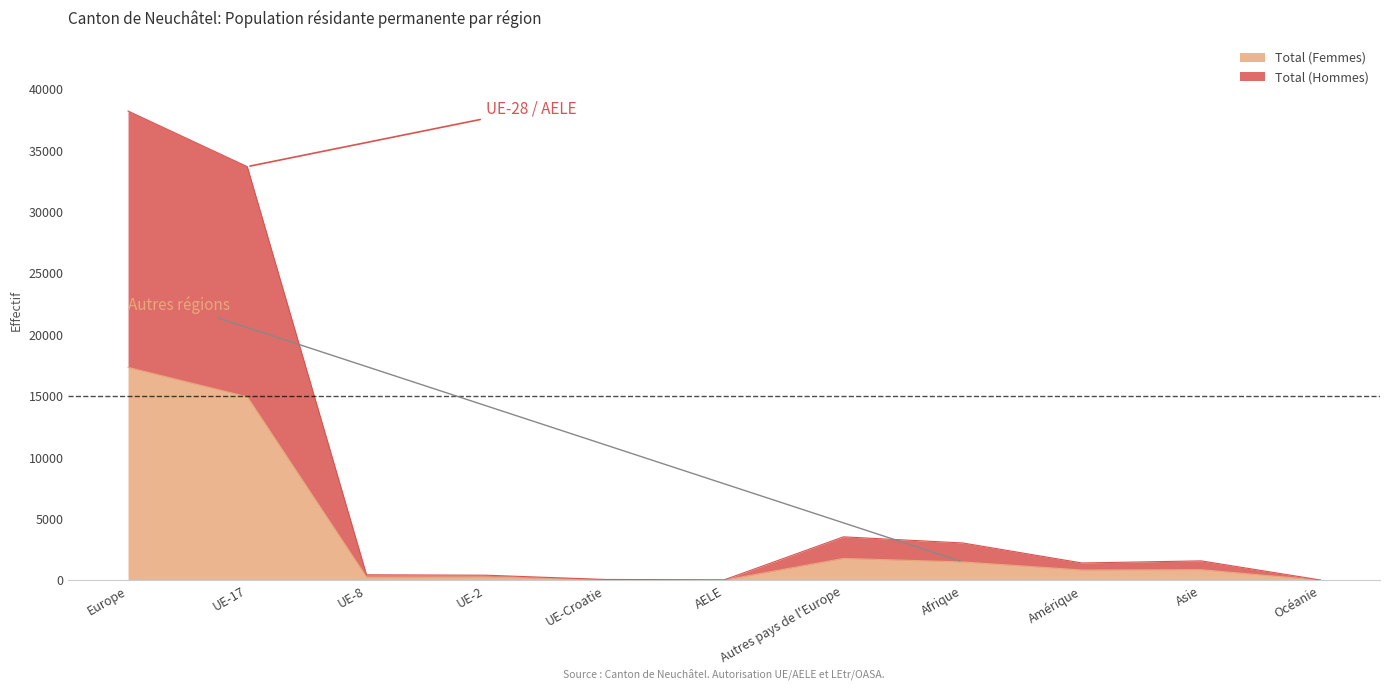

At which category is the sum across all series the highest?

Europe